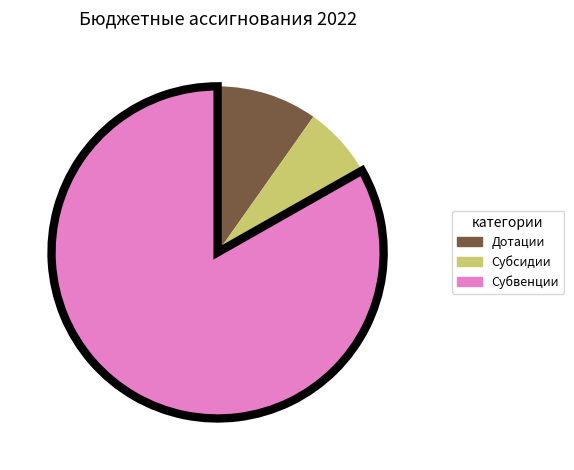

Which category accounts for the majority?

Субвенции